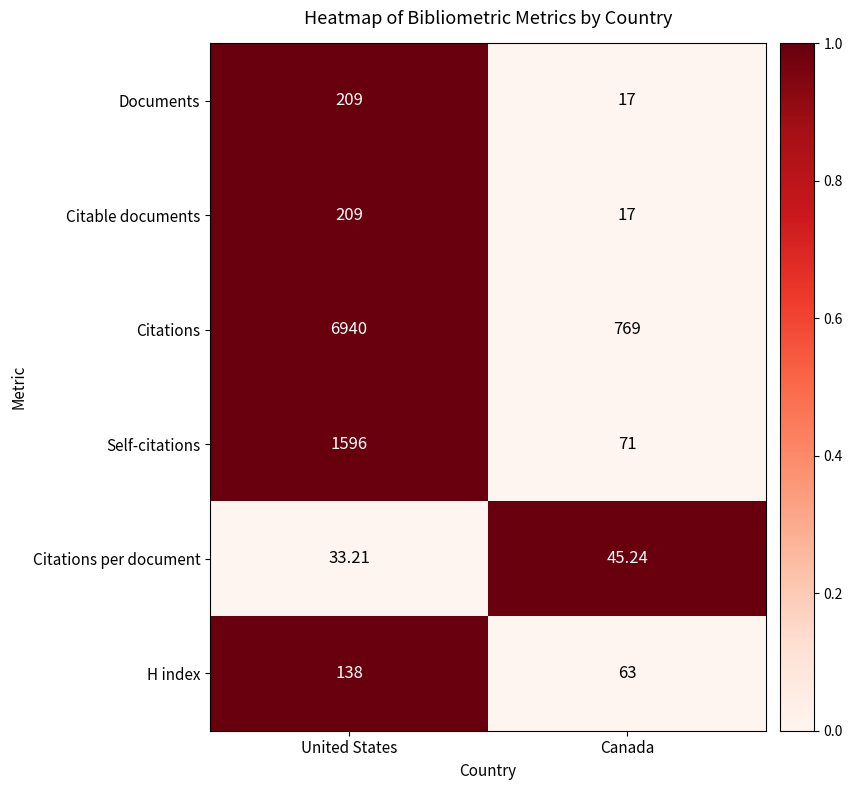

List the labels in order of Citable documents value, smallest first.

Canada, United States